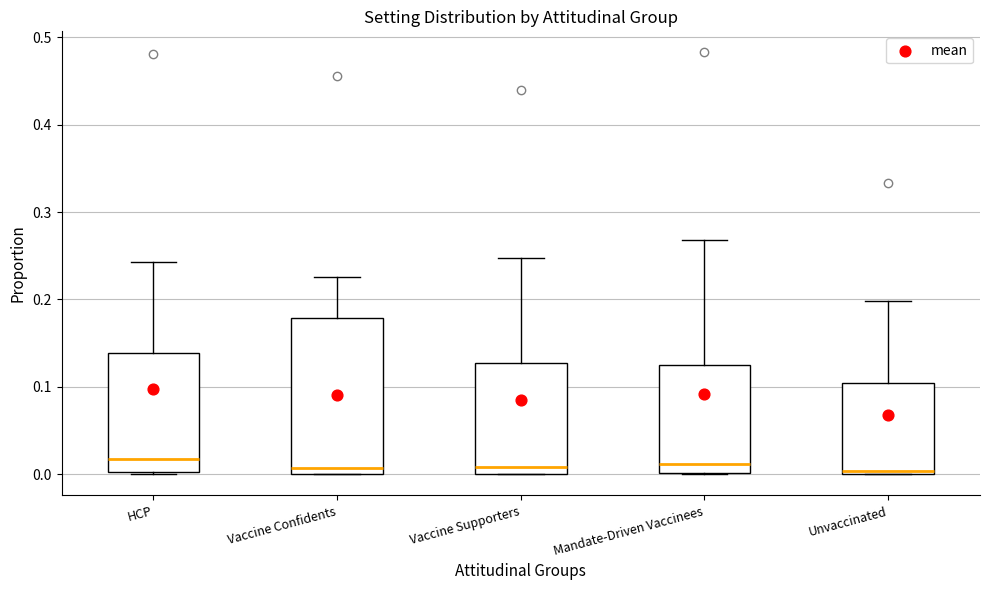

Reading left to right, read every box against the y-axis: the position of its median line, the range the box covers, and the ends of its whiskers. The values are not printed on the chart, so give them approximately, as read against the axis.

HCP: median 0.02, box 0.00 to 0.14, whiskers 0.00 to 0.24
Vaccine Confidents: median 0.01, box 0.00 to 0.18, whiskers 0.00 to 0.23
Vaccine Supporters: median 0.01, box 0.00 to 0.13, whiskers 0.00 to 0.25
Mandate-Driven Vaccinees: median 0.01, box 0.00 to 0.12, whiskers 0.00 to 0.27
Unvaccinated: median 0.00 (just above the box's lower edge), box 0.00 to 0.10, whiskers 0.00 to 0.20